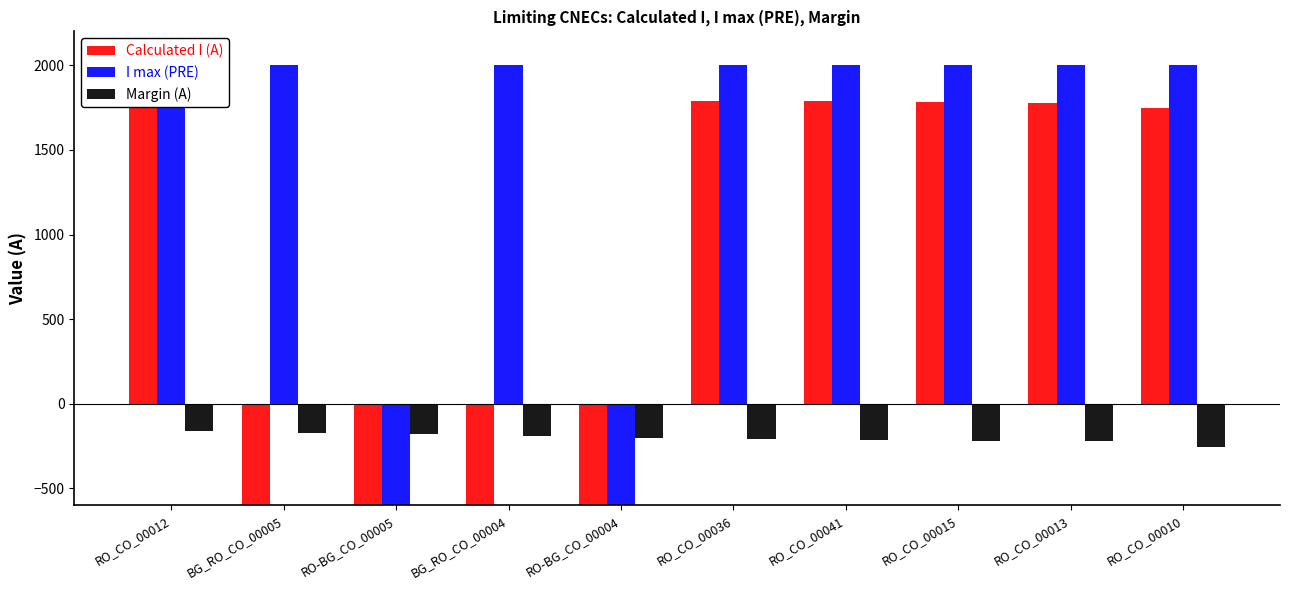

What is the total value across all series at RO_CO_00041?

3574